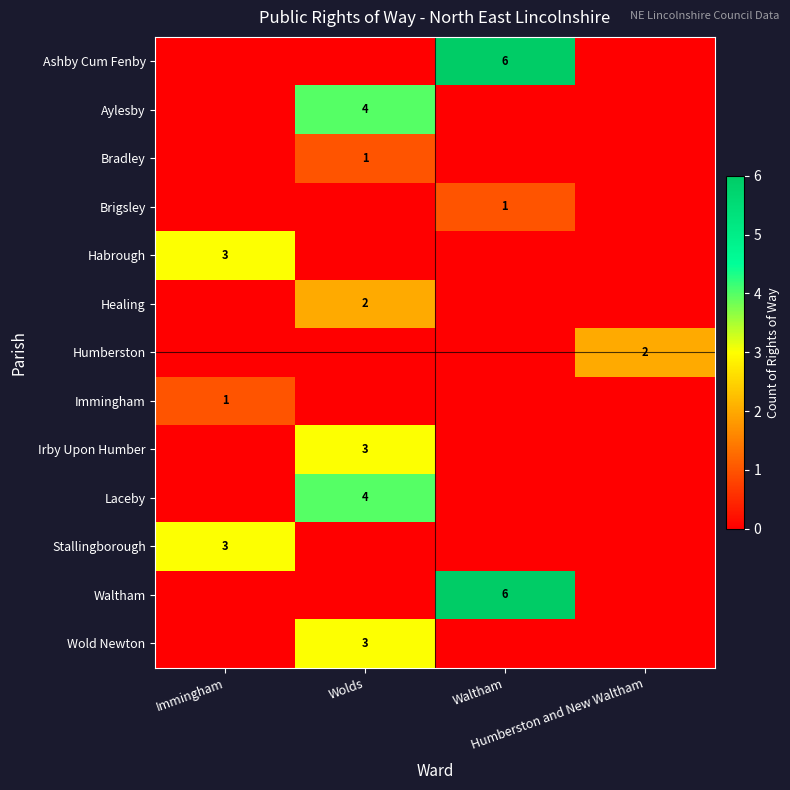

Rank the categories by Ashby Cum Fenby value from lowest to highest.

Immingham, Wolds, Humberston and New Waltham, Waltham